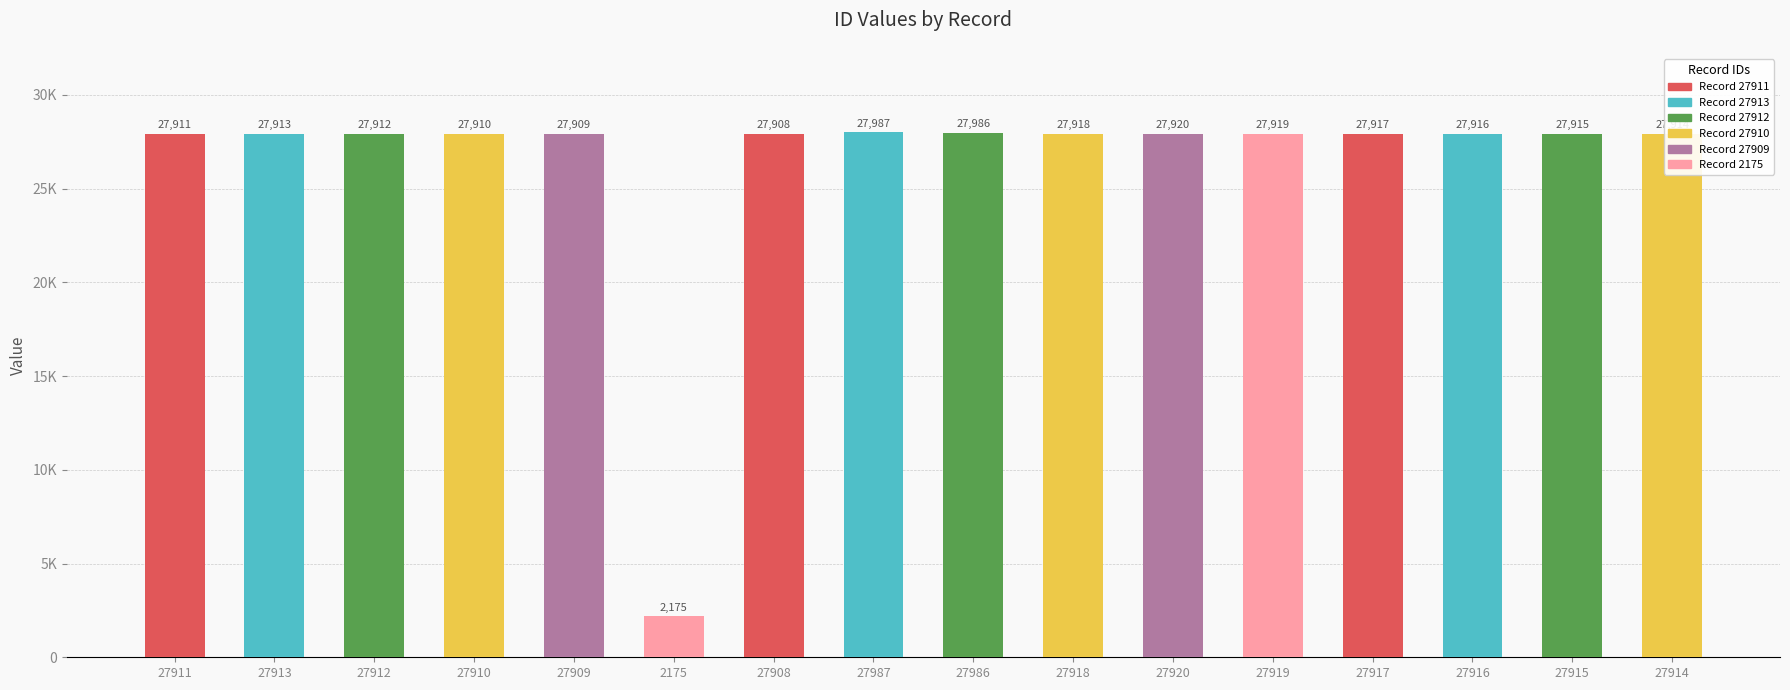

Reading left to right, what are all the values shown in this chart?

27911=27911	27913=27913	27912=27912	27910=27910	27909=27909	2175=2175	27908=27908	27987=27987	27986=27986	27918=27918	27920=27920	27919=27919	27917=27917	27916=27916	27915=27915	27914=27914